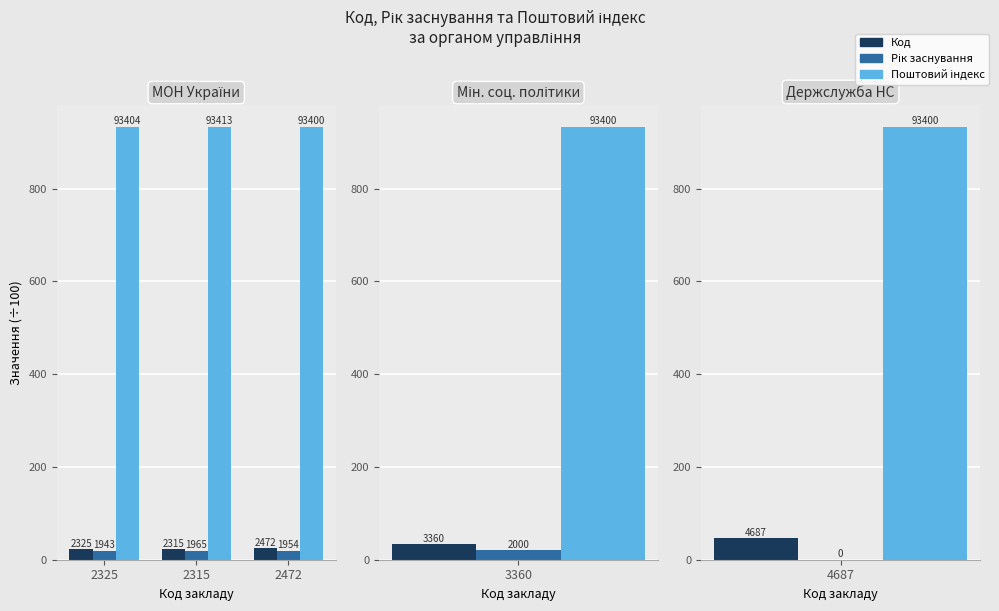

What is the value of the Поштовий індекс bar at the 2nd from the left?

934.1